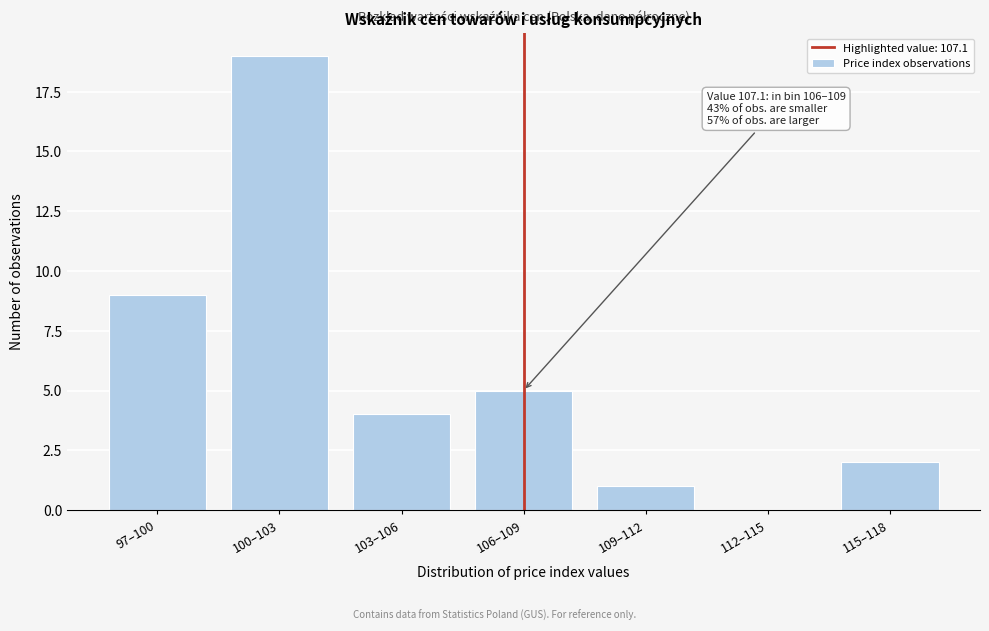

Reading right to left, list all the values displayed in this chart.

115–118=2	112–115=0	109–112=1	106–109=5	103–106=4	100–103=19	97–100=9